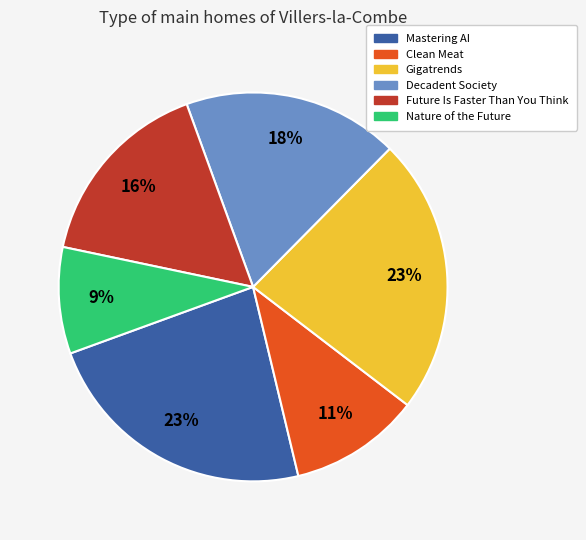

Between Decadent Society and Future Is Faster Than You Think, which is larger?

Decadent Society